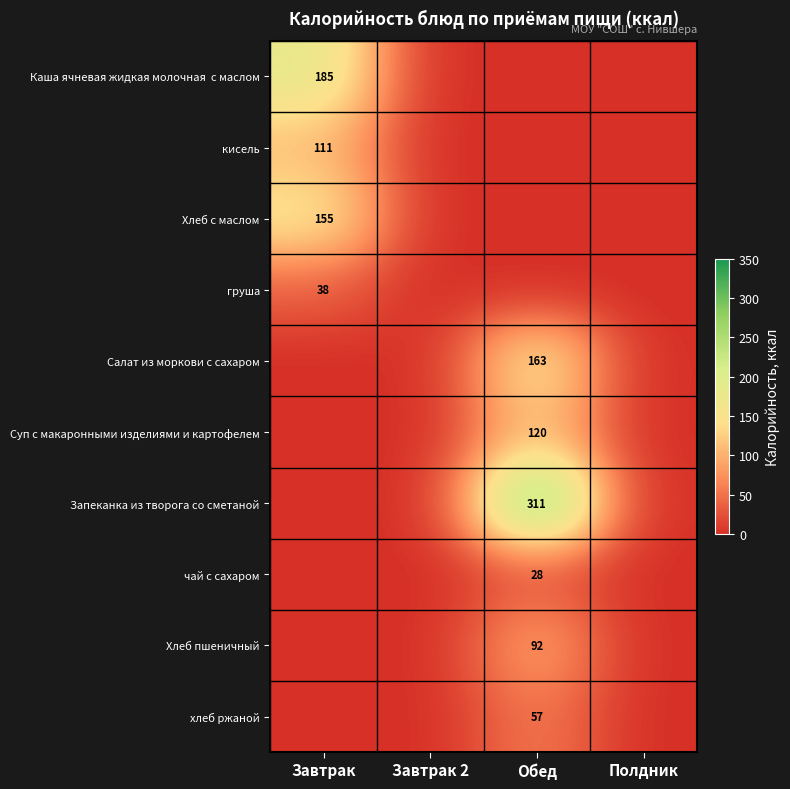

The value of груша at Обед is 0.0. True or false?

True